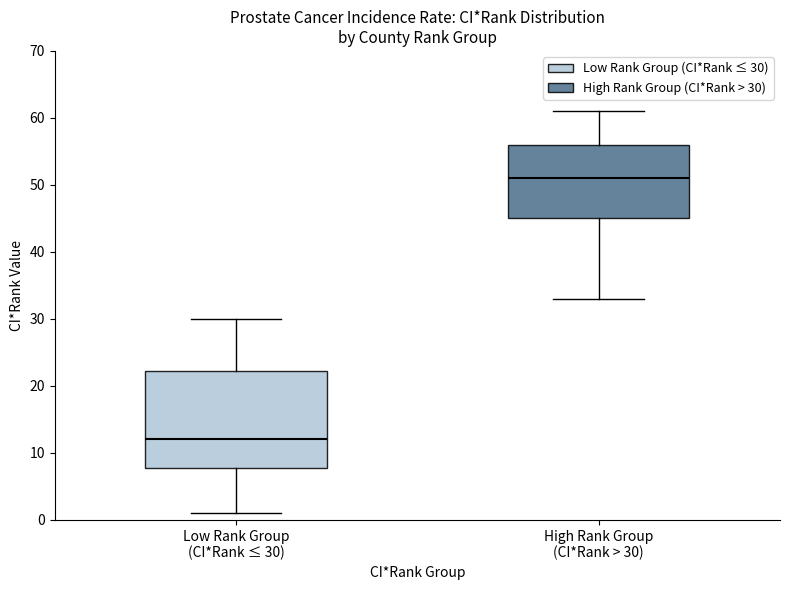

Reading left to right, read every box against the y-axis: the position of its median line, the range the box covers, and the ends of its whiskers. The values are not printed on the chart, so give them approximately, as read against the axis.

Low Rank Group (CI*Rank ≤ 30): median 12, box 8 to 22, whiskers 1 to 30
High Rank Group (CI*Rank > 30): median 51, box 45 to 56, whiskers 33 to 61